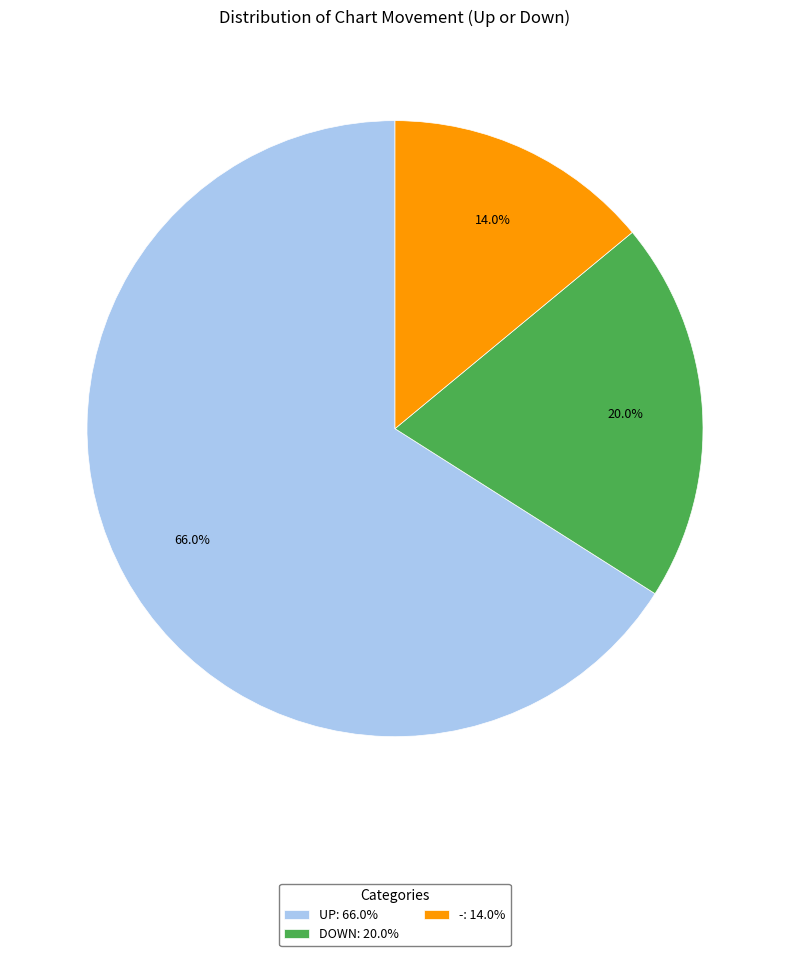

What is the ratio of the value at -: 14.0% to the value at DOWN: 20.0%?

0.7